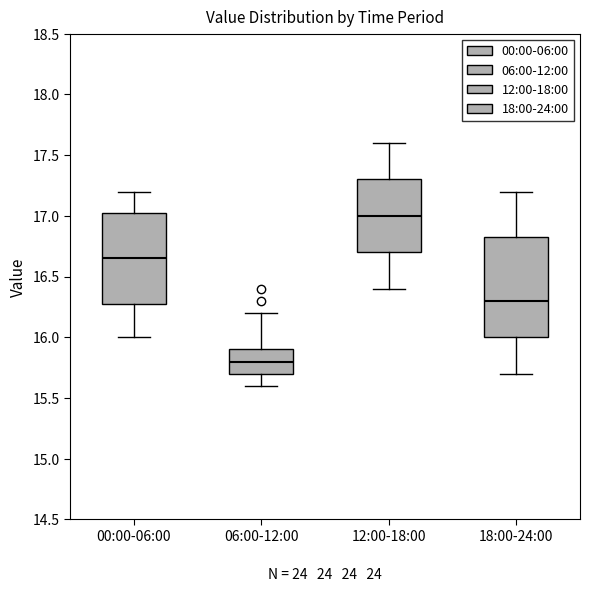

Reading left to right, read every box against the y-axis: the position of its median line, the range the box covers, and the ends of its whiskers. The values are not printed on the chart, so give them approximately, as read against the axis.

00:00-06:00: median 16.65, box 16.30 to 17.05, whiskers 16.00 to 17.20
06:00-12:00: median 15.80, box 15.70 to 15.90, whiskers 15.60 to 16.20
12:00-18:00: median 17.00, box 16.70 to 17.30, whiskers 16.40 to 17.60
18:00-24:00: median 16.30, box 16.00 to 16.85, whiskers 15.70 to 17.20